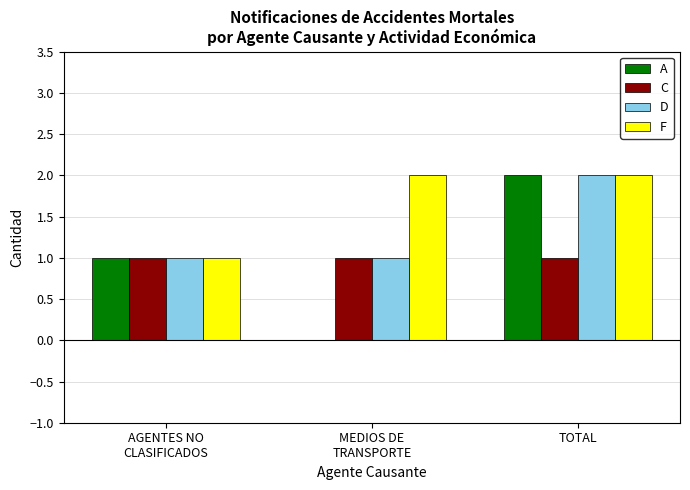

What is the difference between the D values at TOTAL and MEDIOS DE
TRANSPORTE?

1